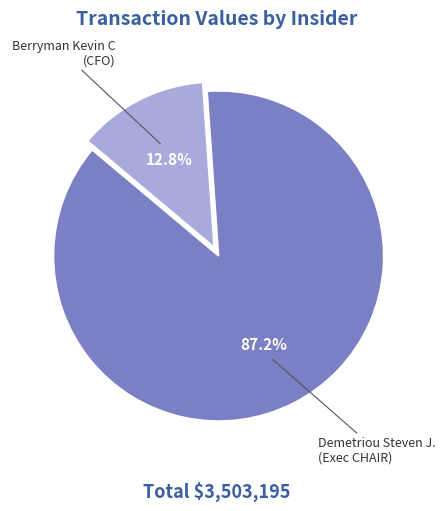

Does any single category account for the majority?

Yes